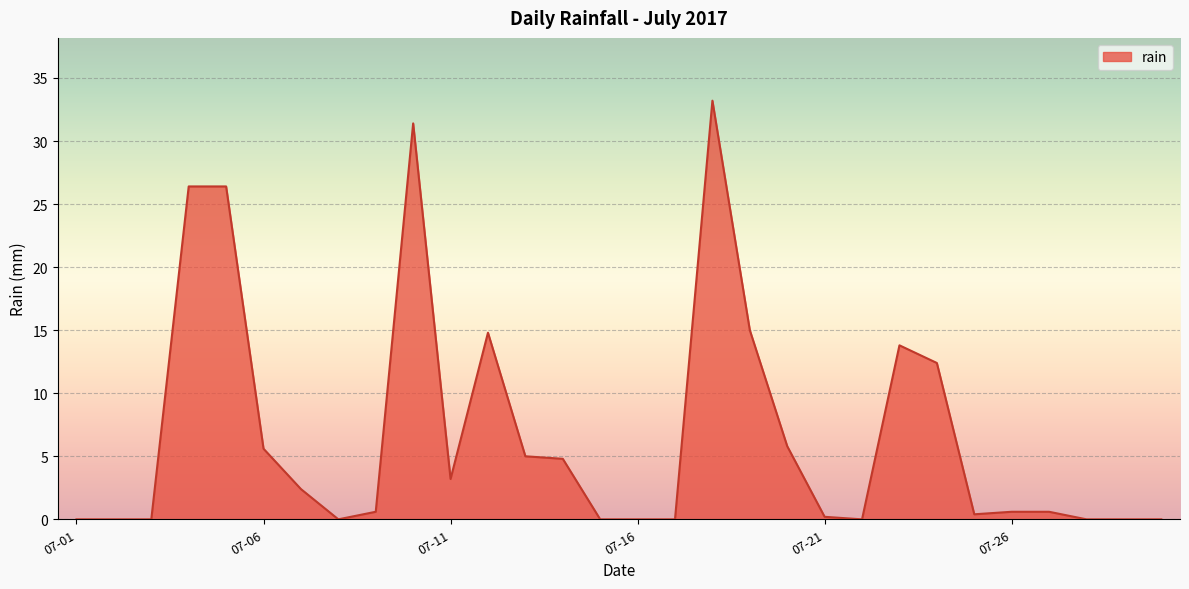

What is the difference between the maximum and minimum values?

33.2